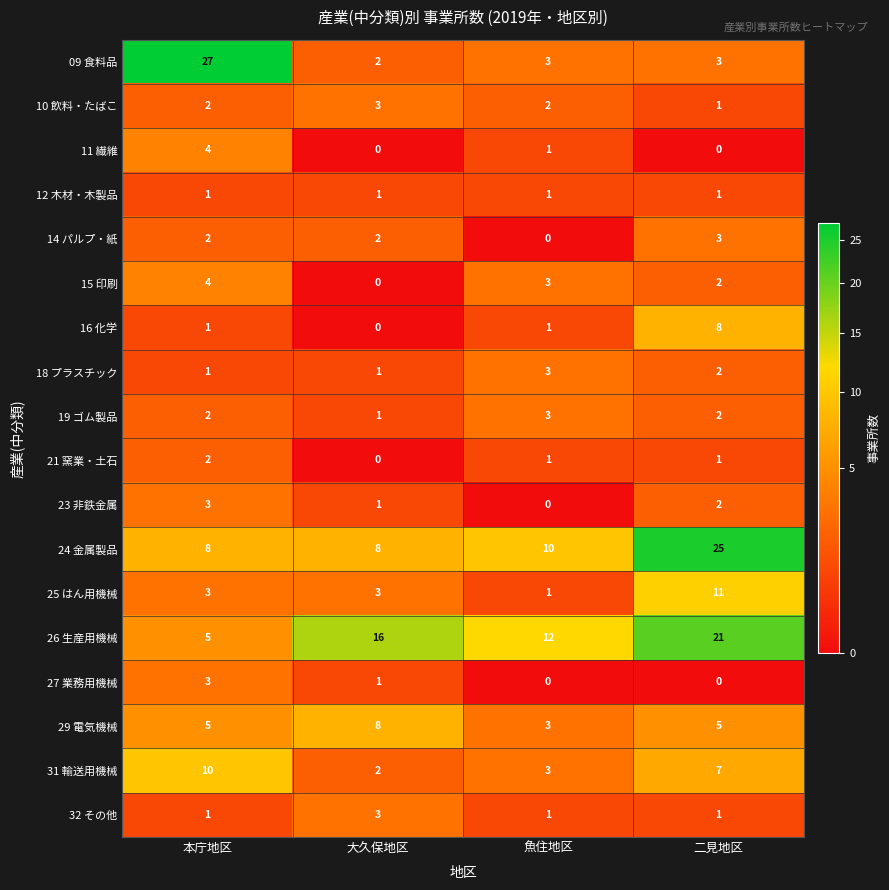

Rank the categories by 31 輸送用機械 value from highest to lowest.

本庁地区, 二見地区, 魚住地区, 大久保地区